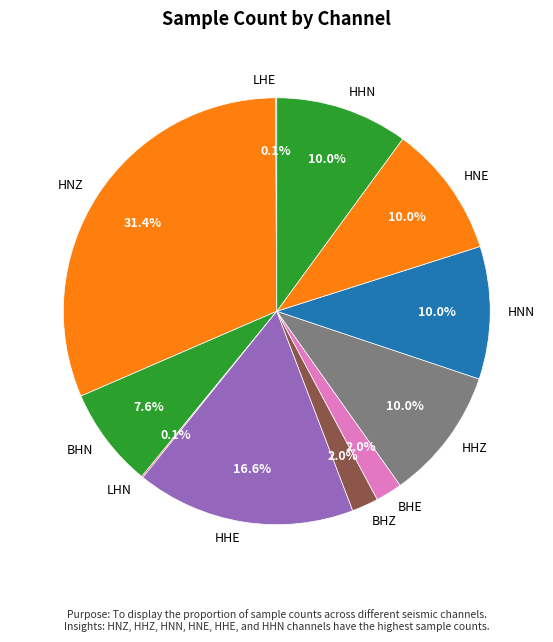

What is the largest slice in the pie chart?

HNZ